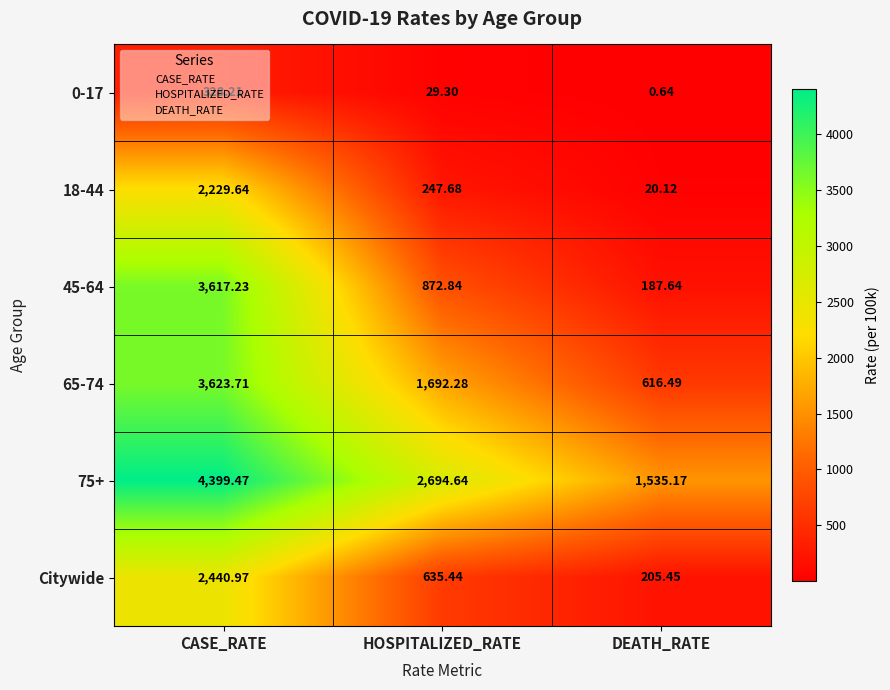

At which label is 0-17 closest to 164?

HOSPITALIZED_RATE